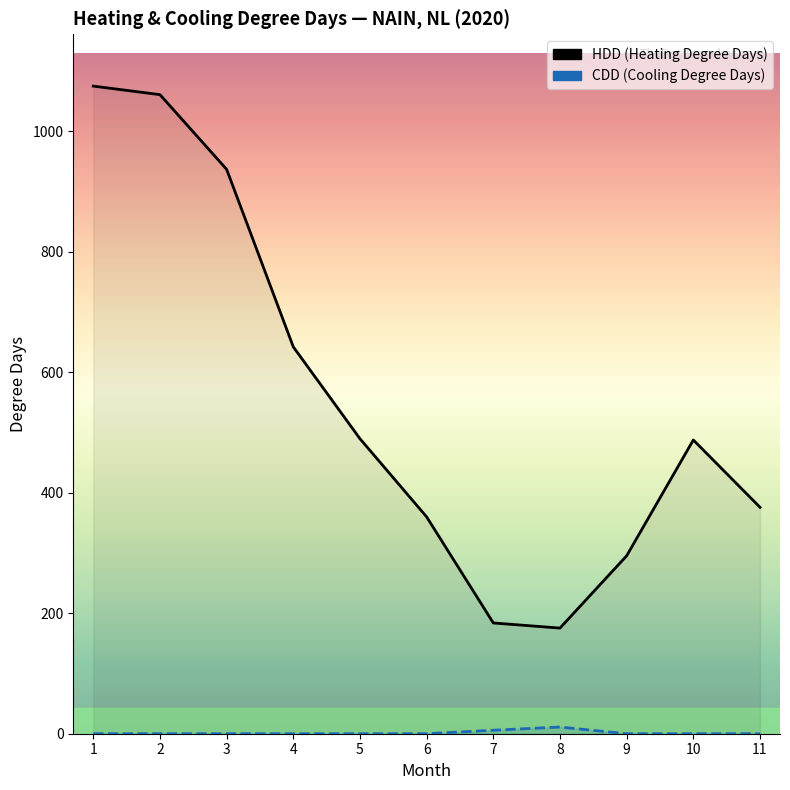

Reading left to right, list all the values displayed in this chart.

HDD: 1=1075.3	2=1061.1	3=937.1	4=642.3	5=489.8	6=360.0	7=183.9	8=175.4	9=295.4	10=487.7	11=376.0
CDD: 1=0.0	2=0.0	3=0.0	4=0.0	5=0.0	6=0.0	7=5.8	8=11.1	9=0.0	10=0.0	11=0.0